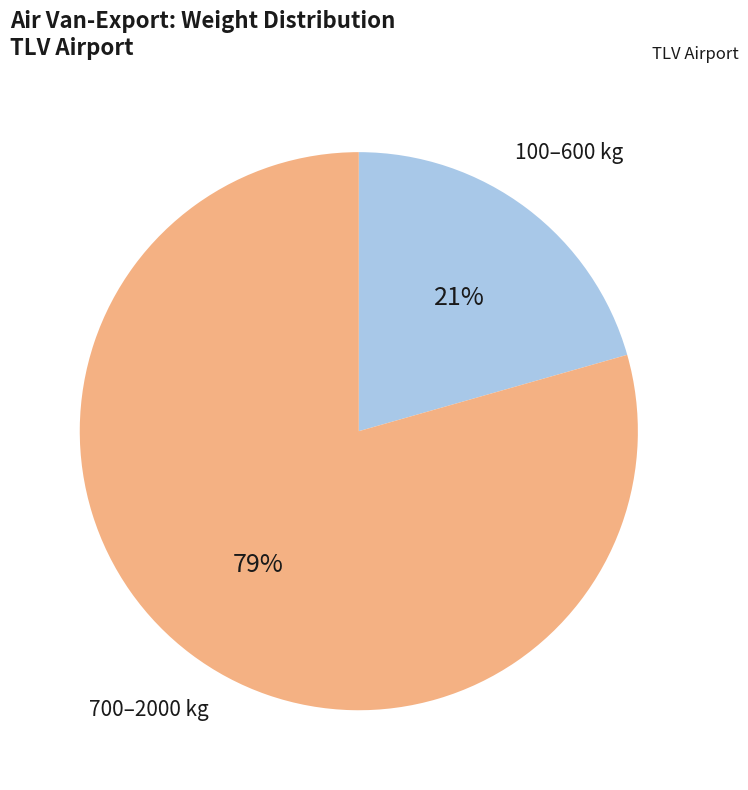

Is the sum of 100–600 kg and 700–2000 kg greater than half?

Yes